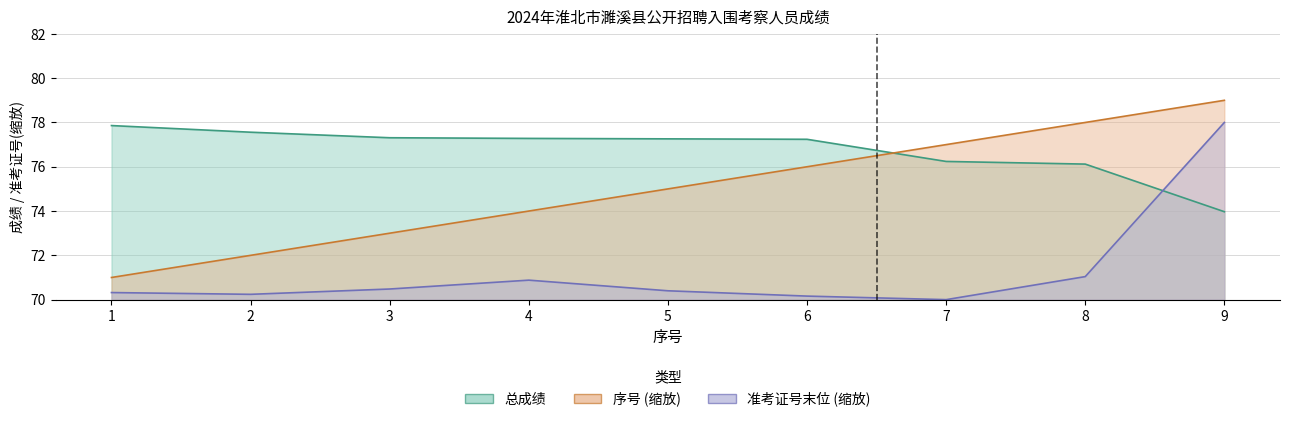

What is the minimum value for 总成绩?

74.0